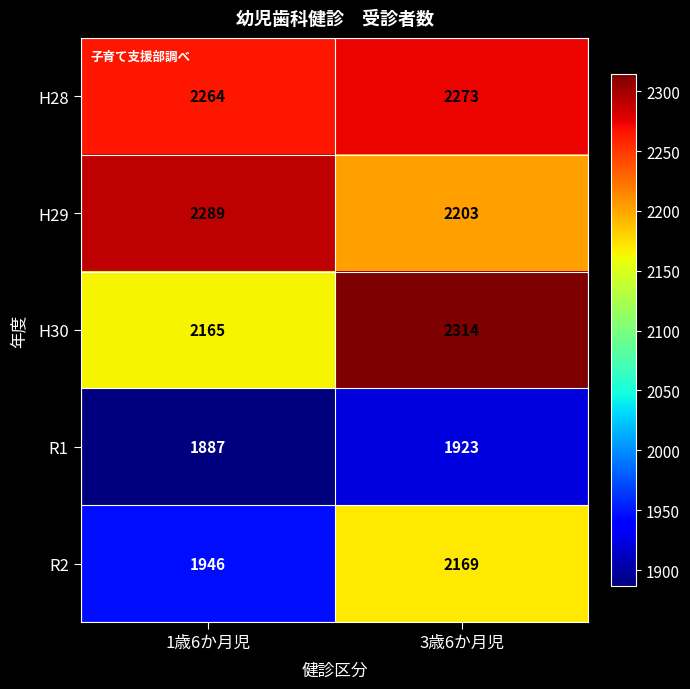

What is the total value across all series at 1歳6か月児?

10551